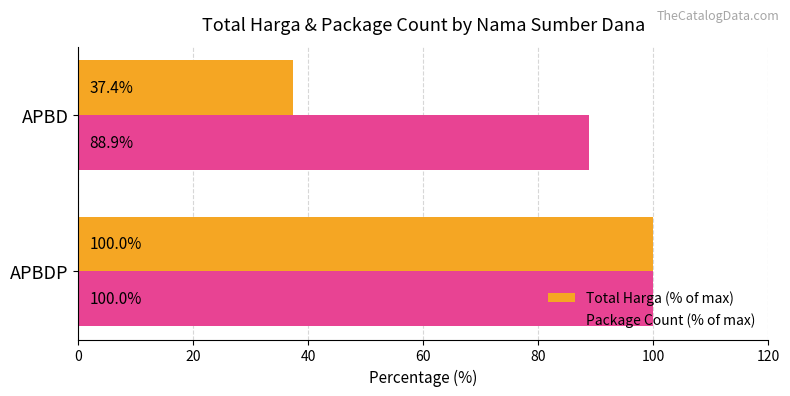

Rank the series by their average value, from lowest to highest.

Total Harga (% of max), Package Count (% of max)